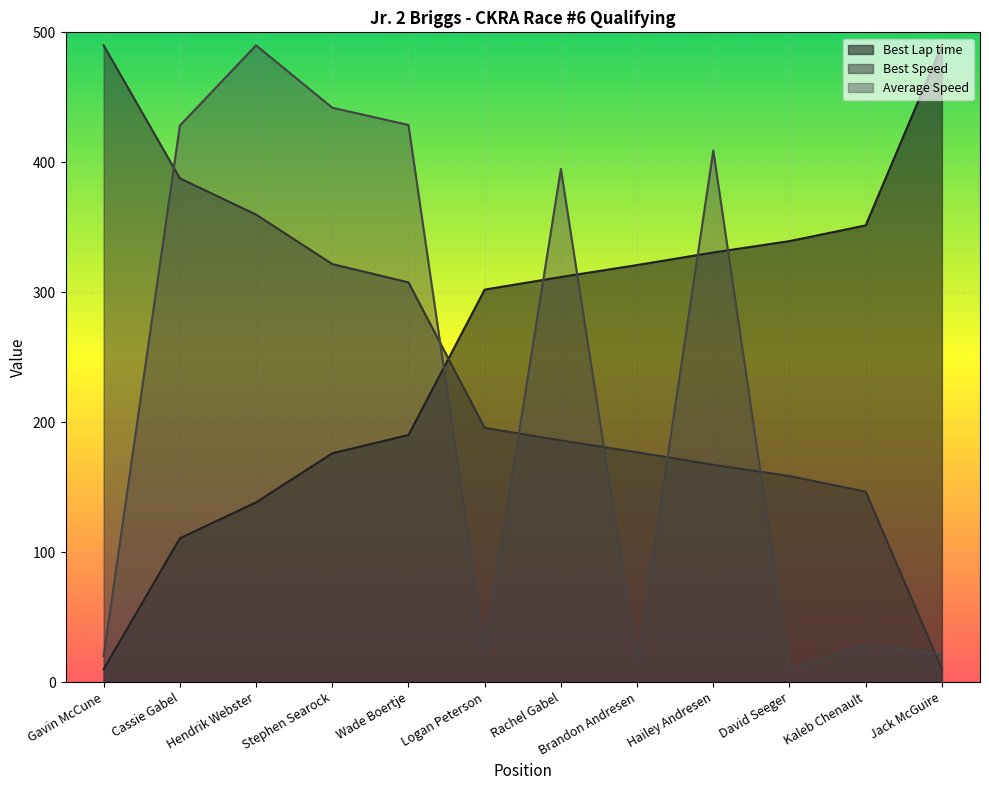

Reading right to left, extract all data points from this chart.

Best Lap time: 490.0	351.5	339.4	330.6	321.0	311.8	302.1	190.2	176.1	138.4	110.7	10.0
Best Speed: 10.0	146.6	158.6	167.3	176.9	186.0	195.7	307.6	321.7	359.8	387.7	490.0
Average Speed: 21.3	28.4	10.0	409.1	15.8	394.9	25.5	428.7	442.0	490.0	428.3	20.1